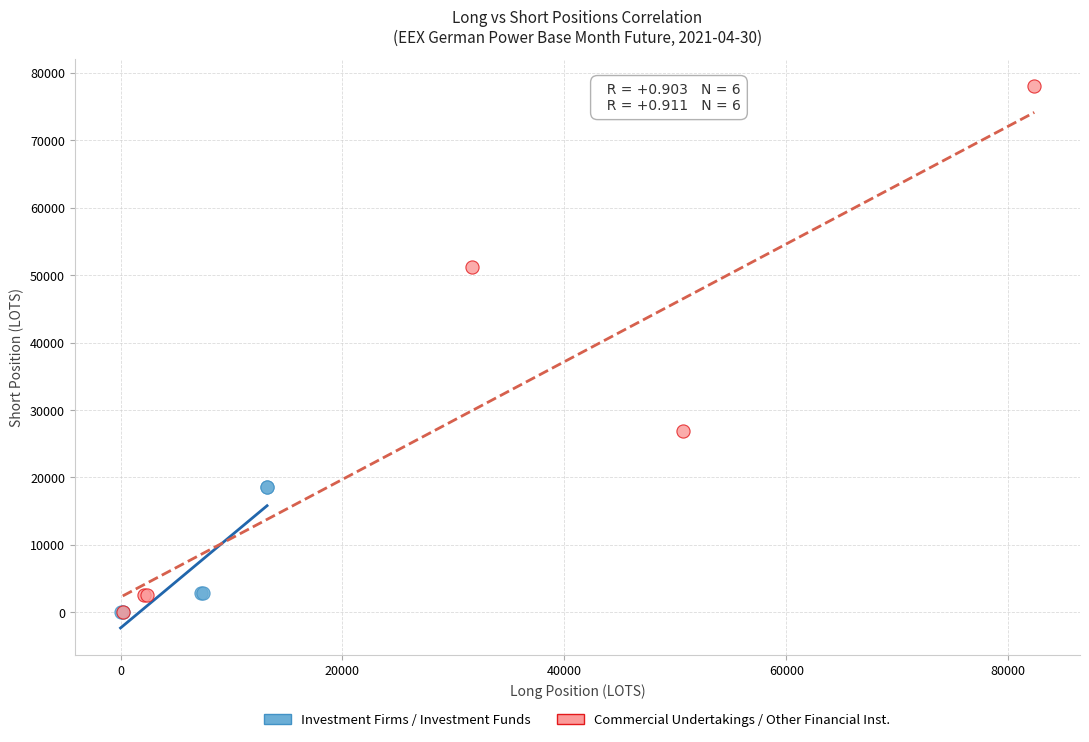

Which series reaches the maximum Y coordinate?

Commercial Undertakings / Other Financial Inst.